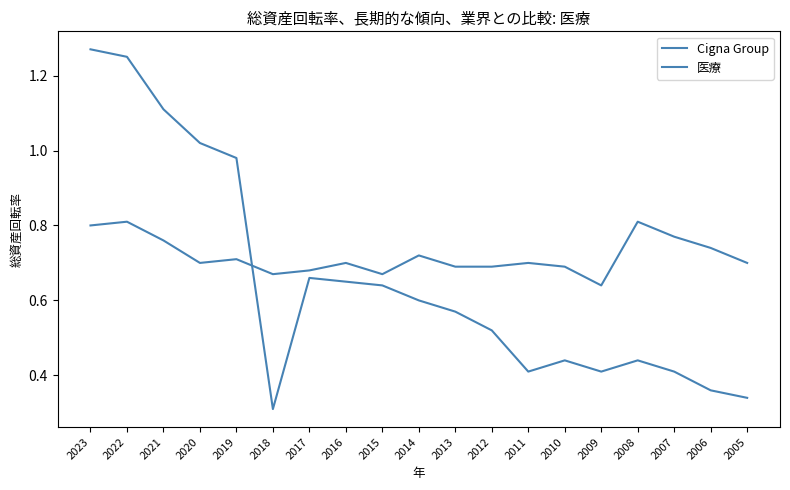

Is this an area chart (filled region under the line)?

No